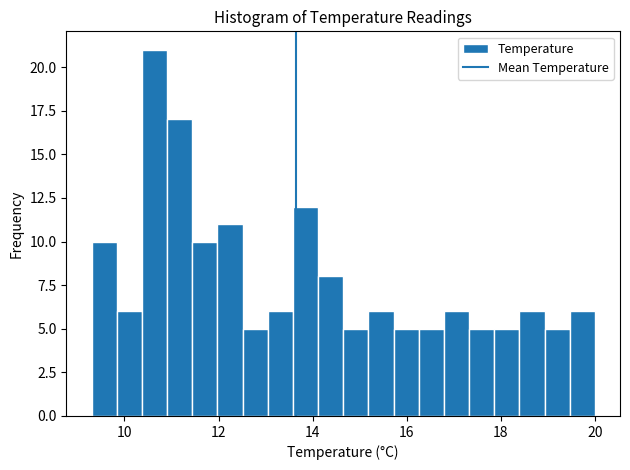

Read against the x-axis, roughly where is the centre of the tallest bar?

10.6